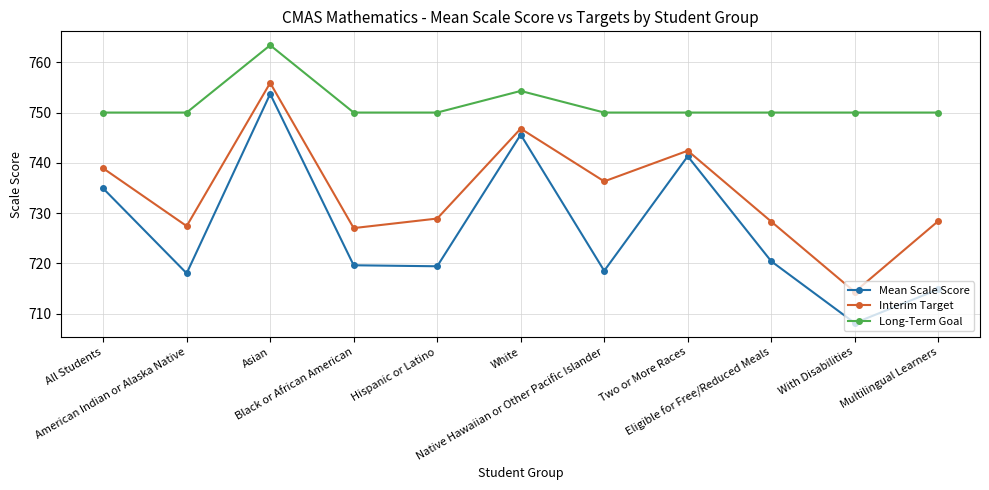

Where is the first local minimum for Mean Scale Score?

American Indian or Alaska Native